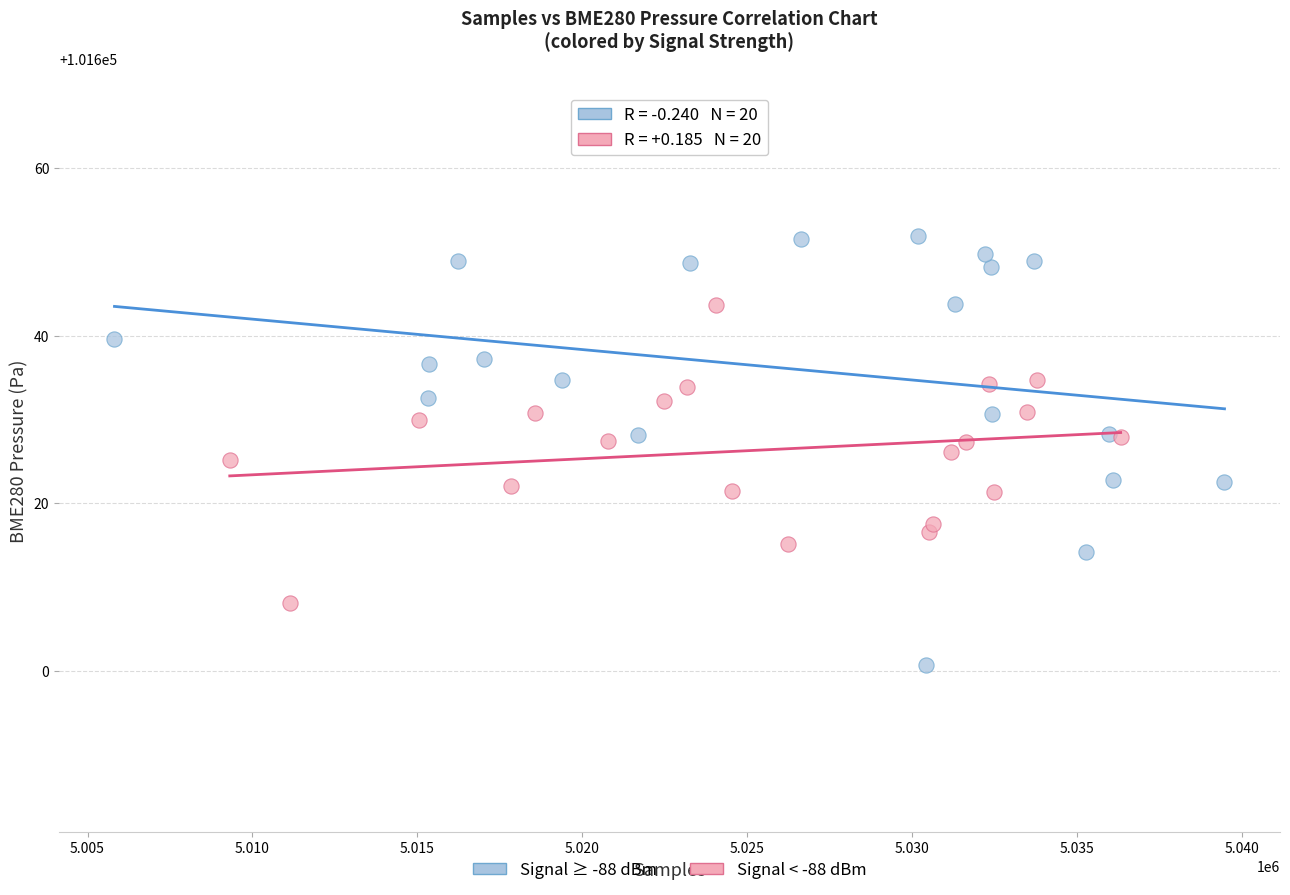

Which series reaches the minimum Y coordinate?

Signal ≥ -88 dBm